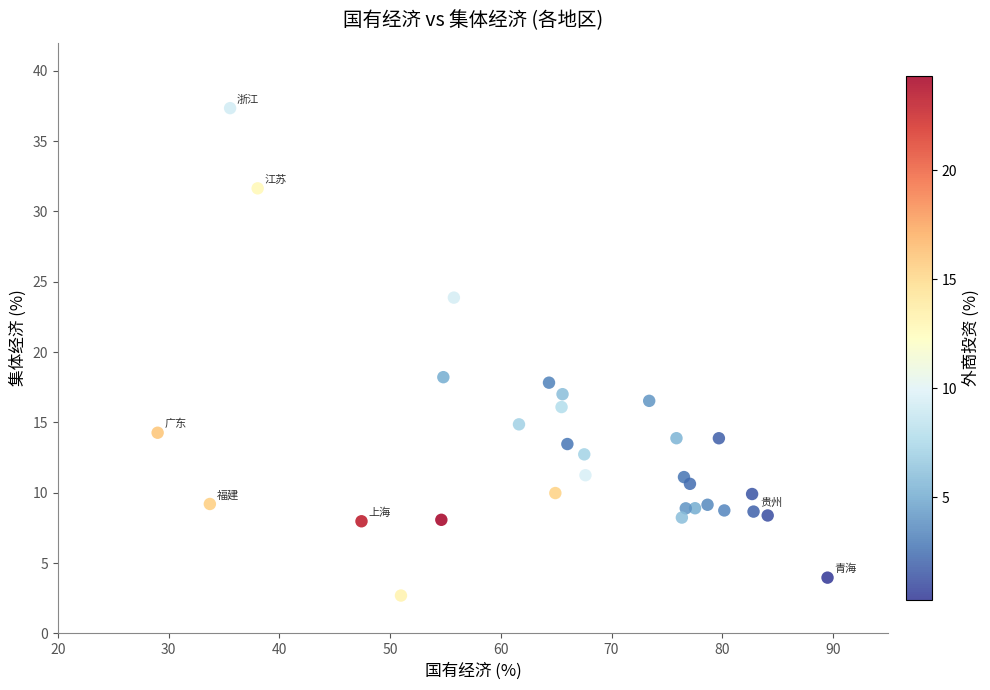

What is the range of Y values (max minus min)?

34.7